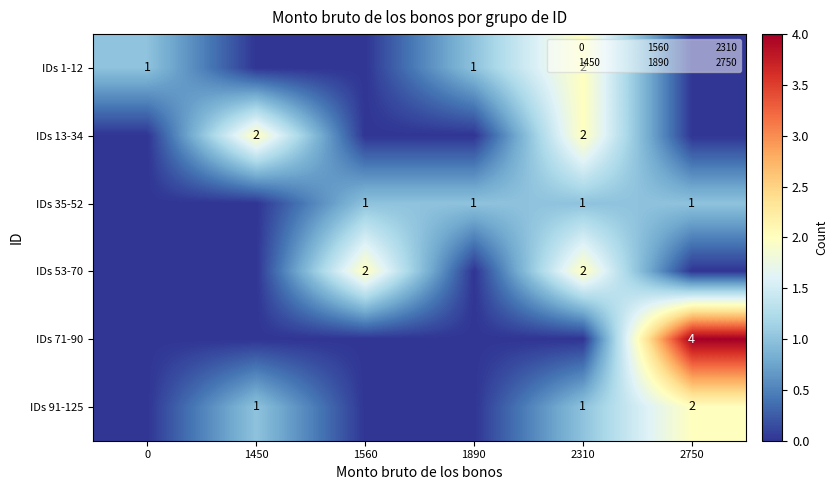

The value of IDs 71-90 at 2750 is 4. True or false?

True